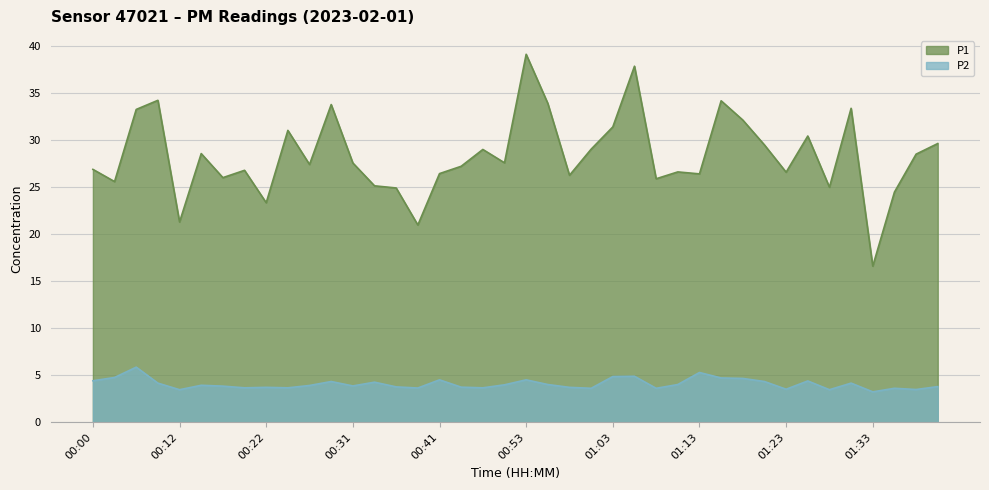

At which category is the sum across all series the highest?

00:53